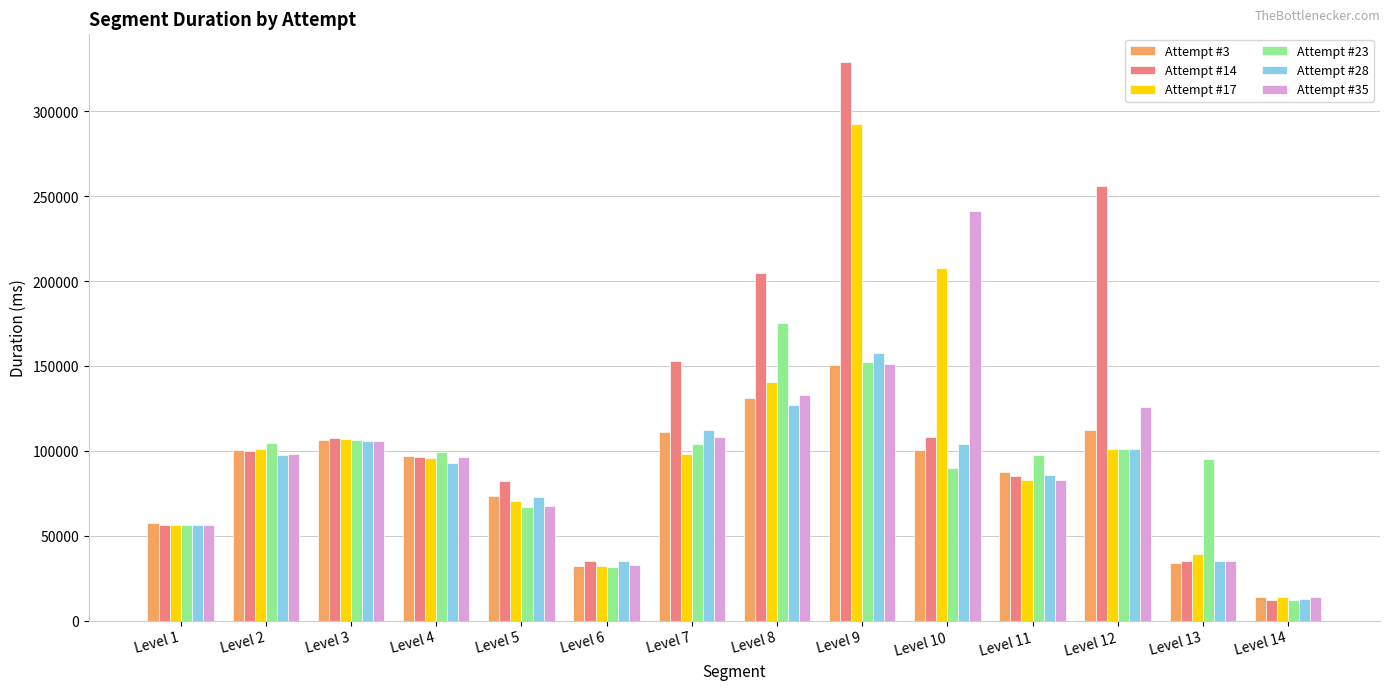

Which series changed the most between Level 11 and Level 12?

Attempt #14